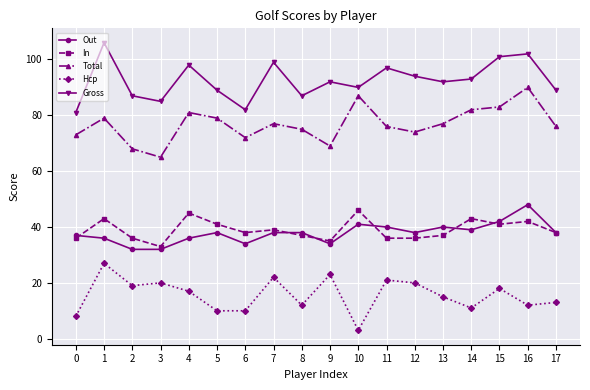

Does the chart have visible grid lines?

Yes